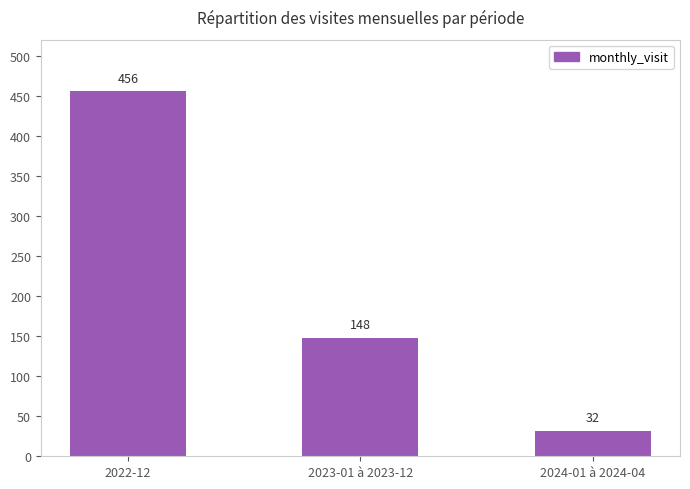

Read the value at 2022-12, to the nearest 10.

460